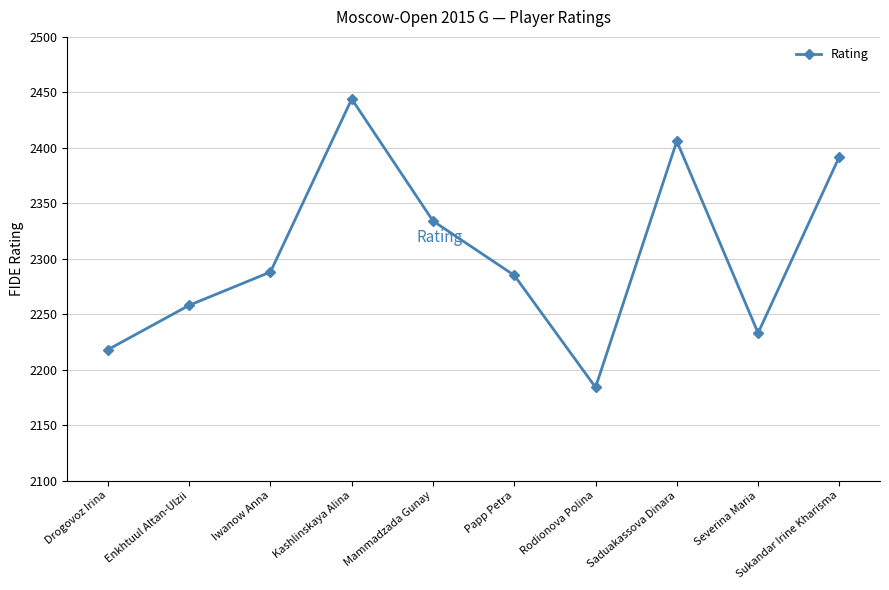

What is the difference between the second highest and second lowest values?

188